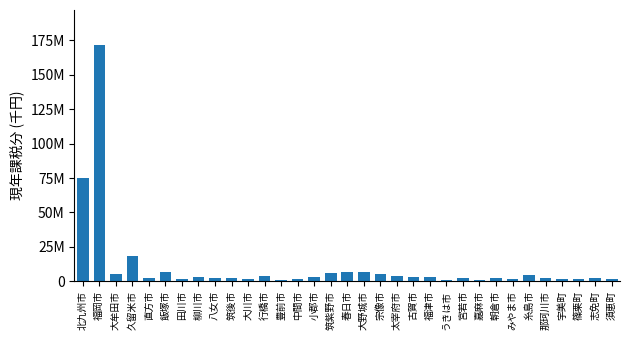

Reading right to left, what are all the values shown in this chart?

1469107	2737951	1643607	1839369	2733341	4817170	1483014	2668783	1189882	2113178	1138429	3376633	3448808	4188439	5203329	6847428	6954443	6343335	3292310	1720070	1211151	3861326	1535789	2589732	2687900	2942148	2015664	6539615	2686733	18450277	5296608	171425268	75249216